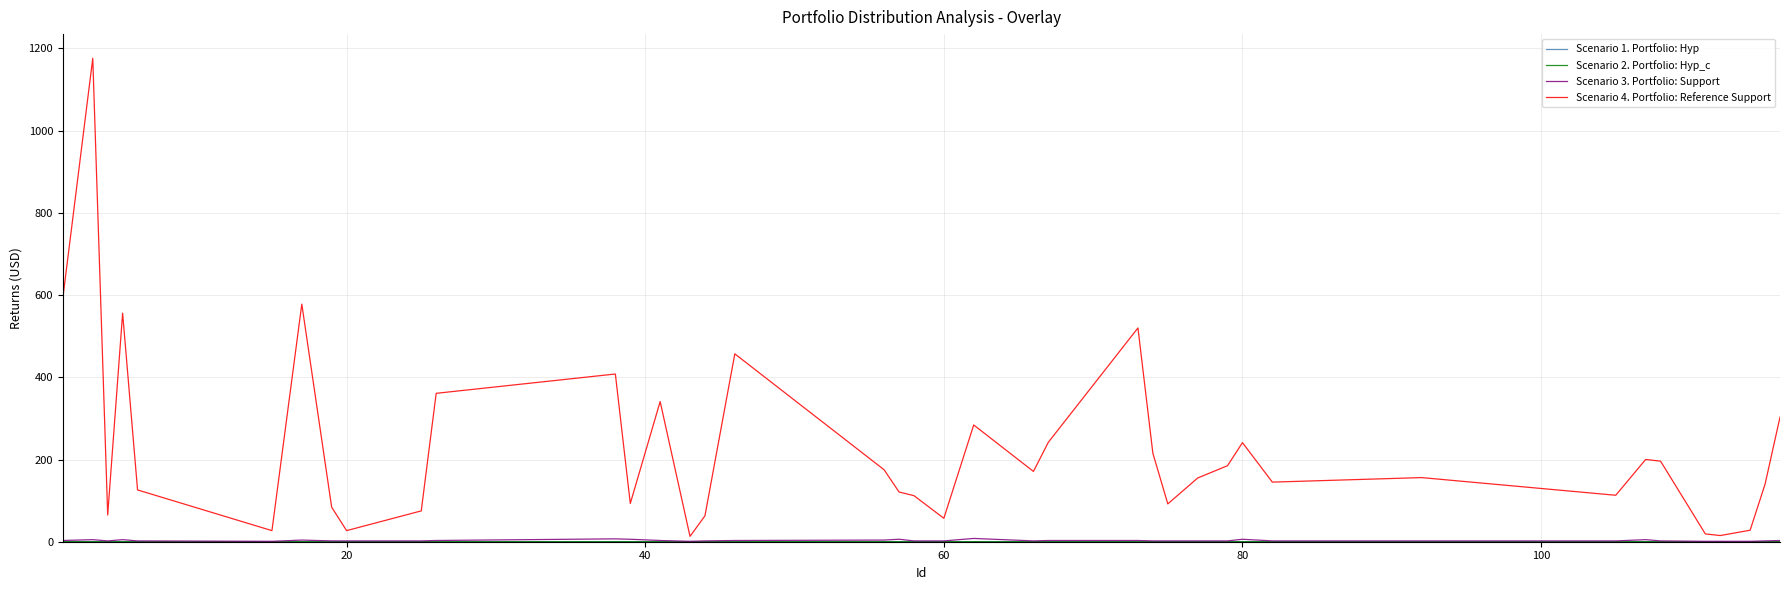

Which series has the largest range (max minus min)?

Scenario 4. Portfolio: Reference Support